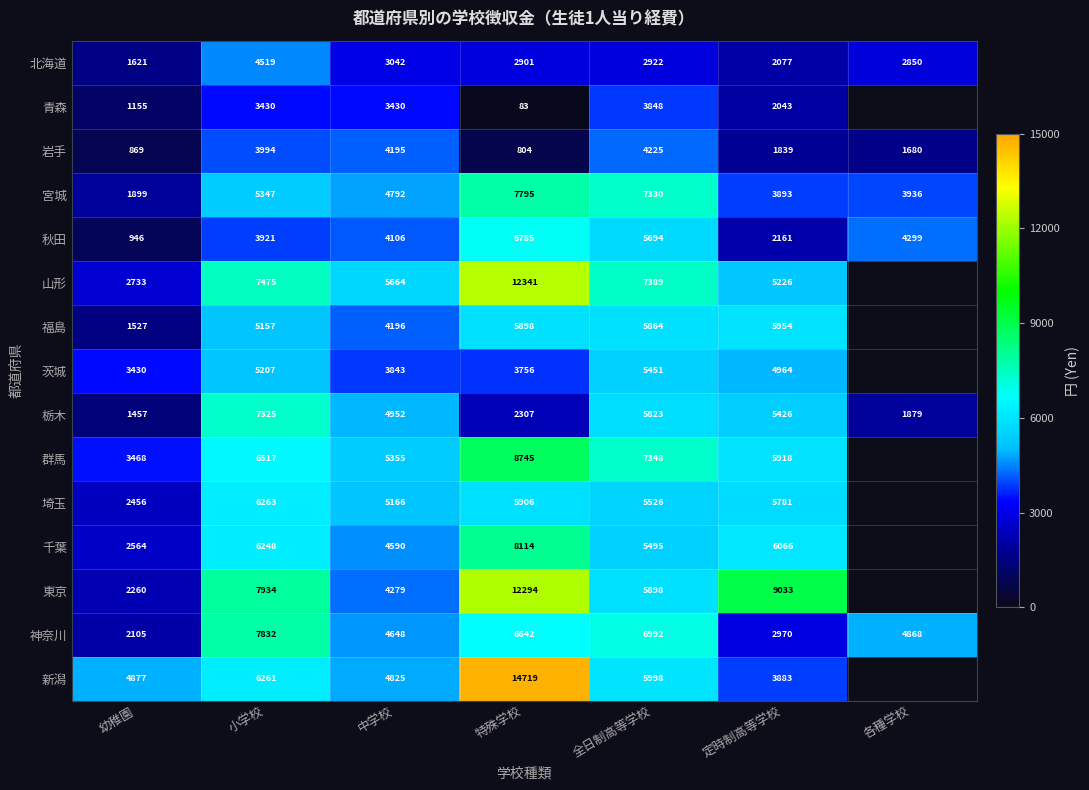

At which category is the sum across all series the highest?

特殊学校